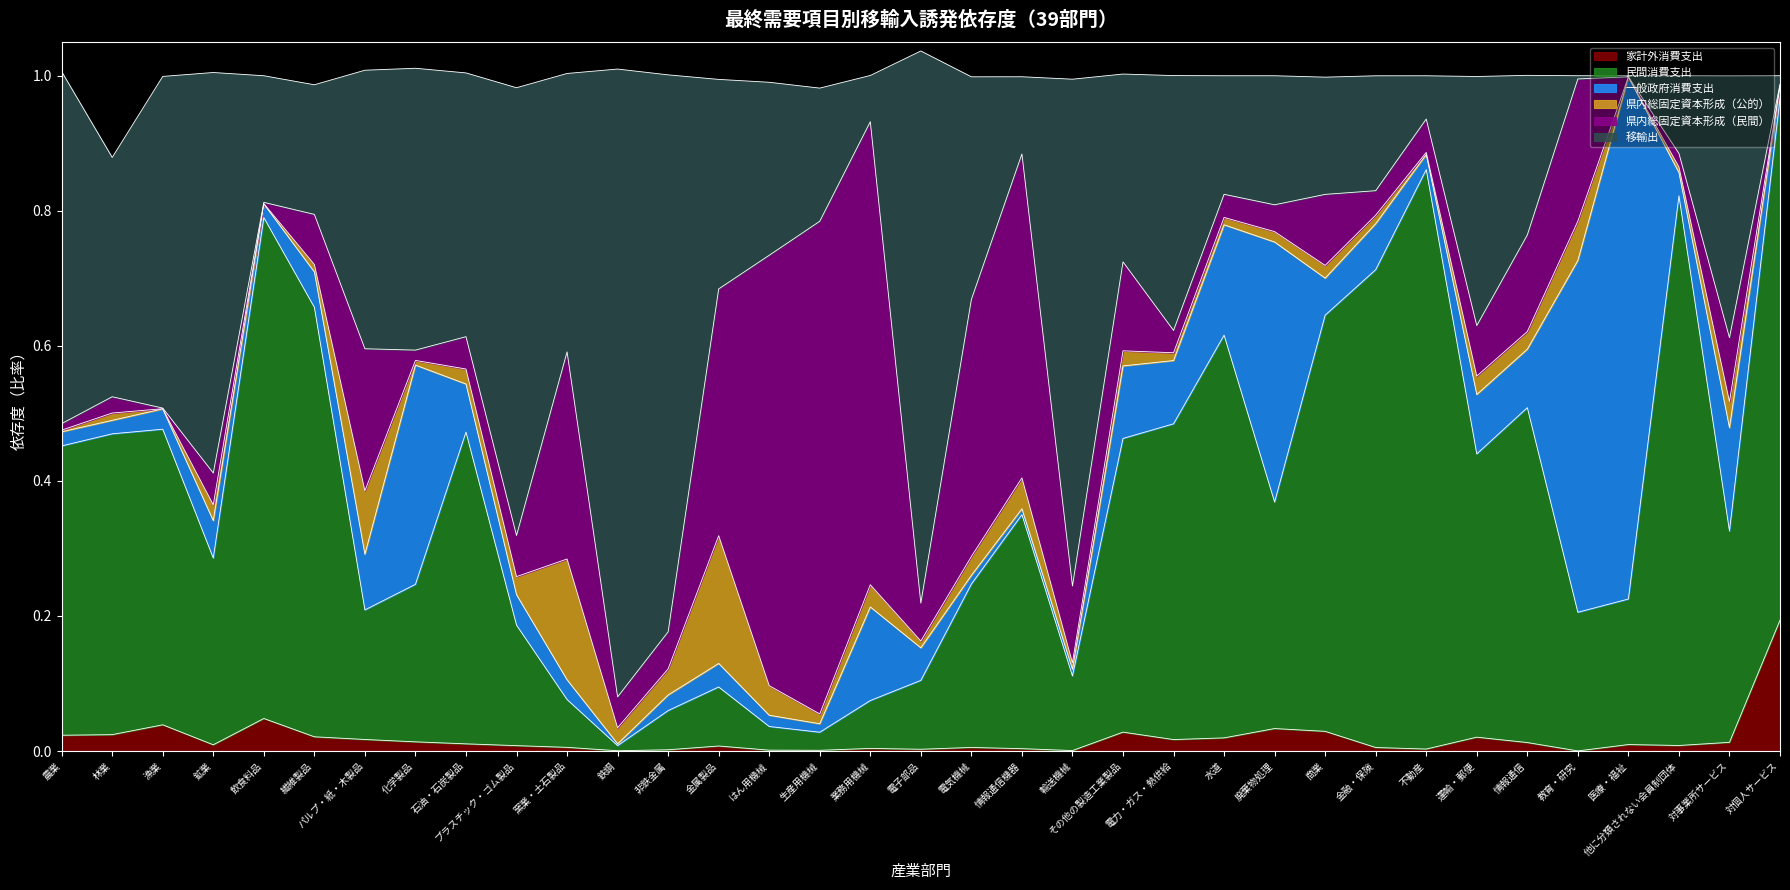

At which label does 家計外消費支出 reach its peak?

対個人サービス